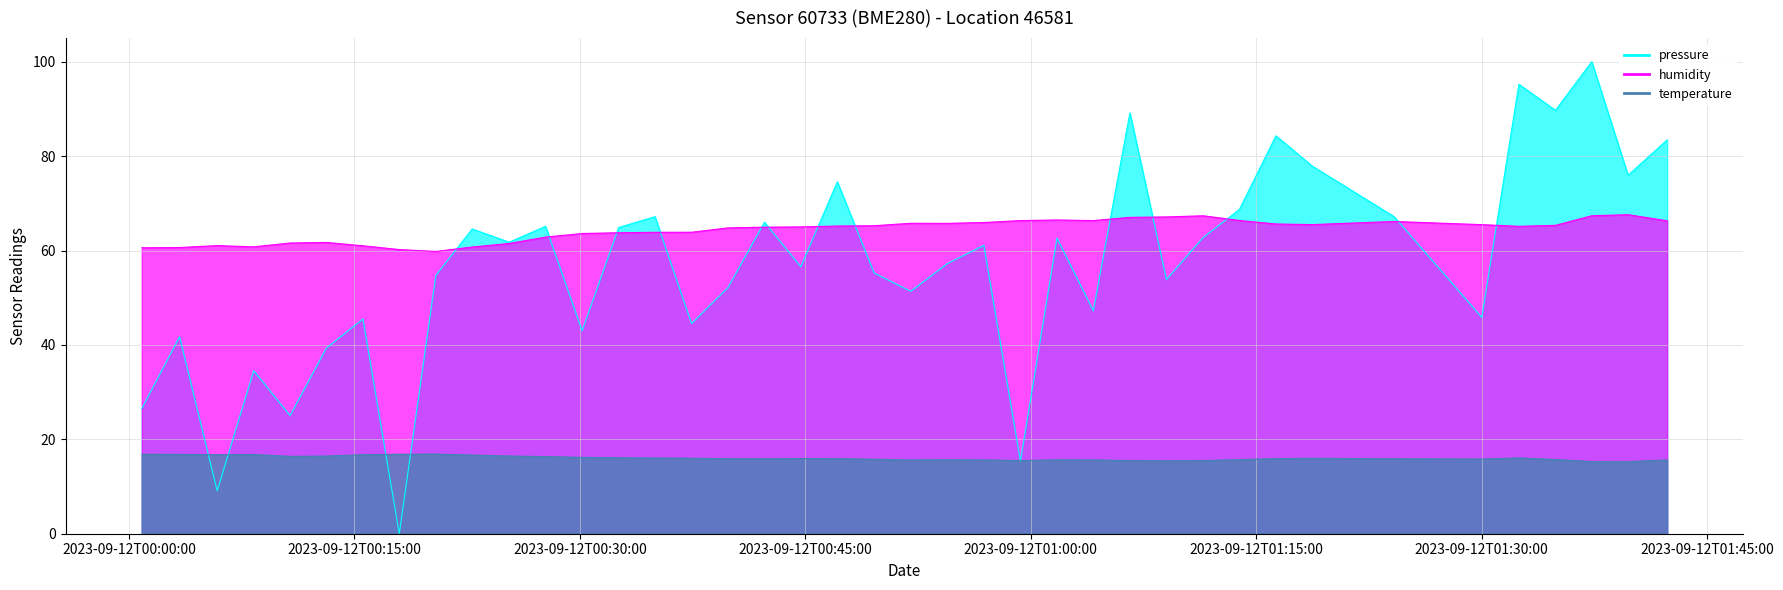

Which label corresponds to the largest value in the chart?

2023-09-12T01:37:20